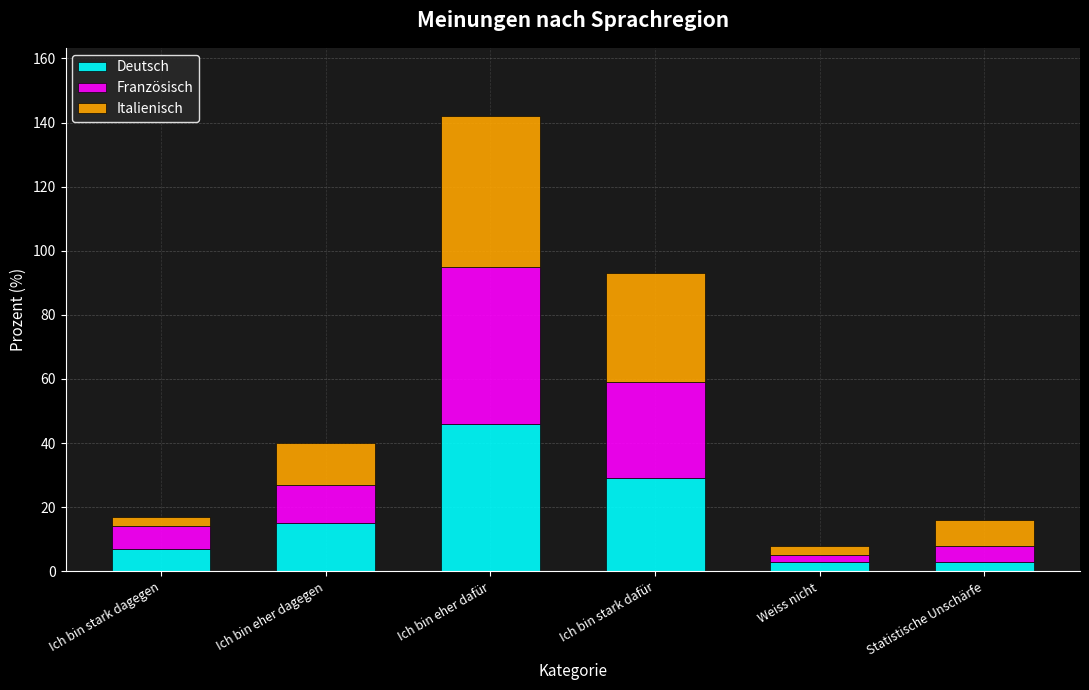

Reading right to left, transcribe the values for Deutsch.

Statistische Unschärfe=3	Weiss nicht=3	Ich bin stark dafür=29	Ich bin eher dafür=46	Ich bin eher dagegen=15	Ich bin stark dagegen=7